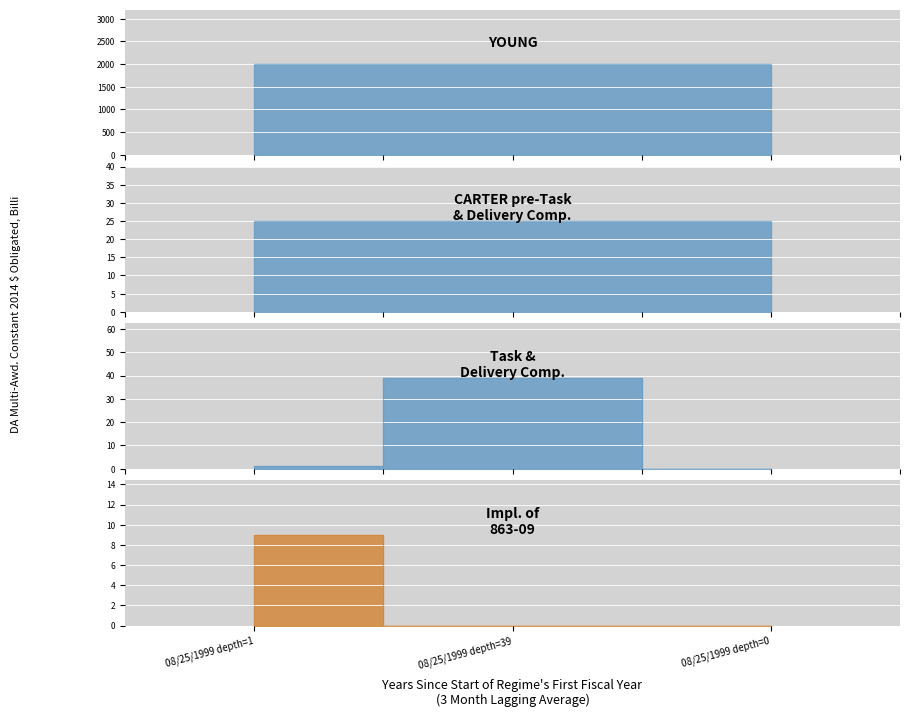

What position from the left is 08/25/1999 depth=39?

2